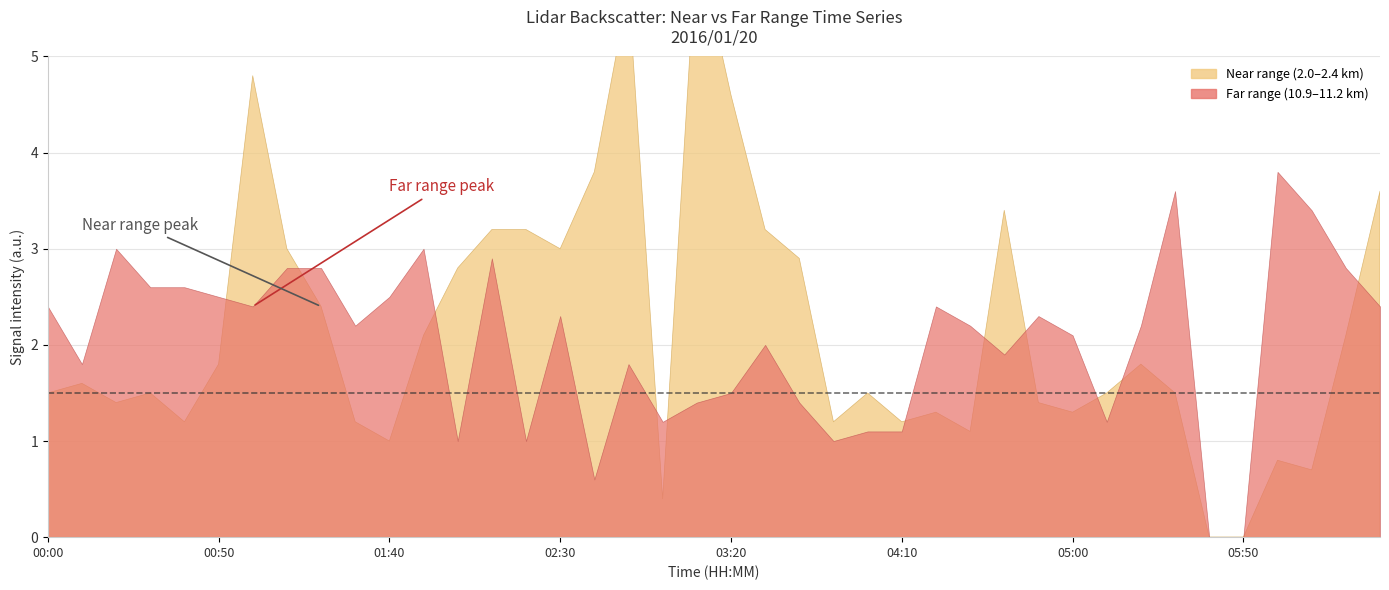

What is the difference between the 2.047 values at 2016/01/20 04:40 and 2016/01/20 01:00?

2.2